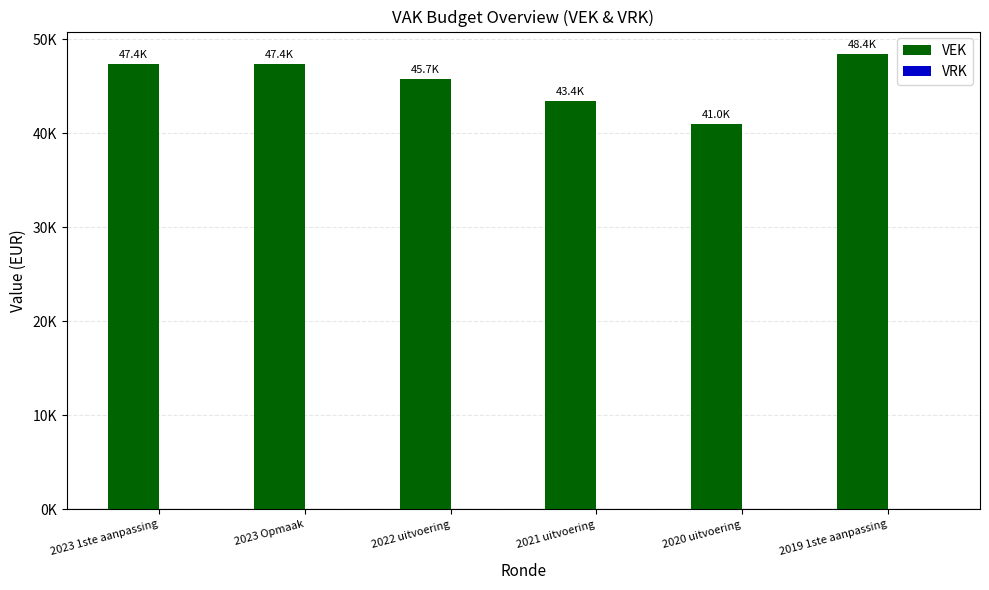

Does the chart contain any negative values?

No